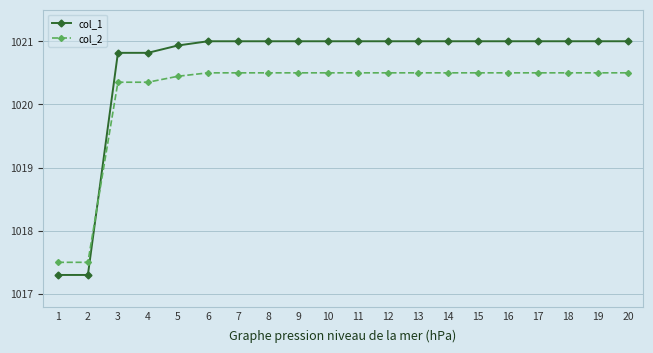

How many lines are shown in the chart?

2